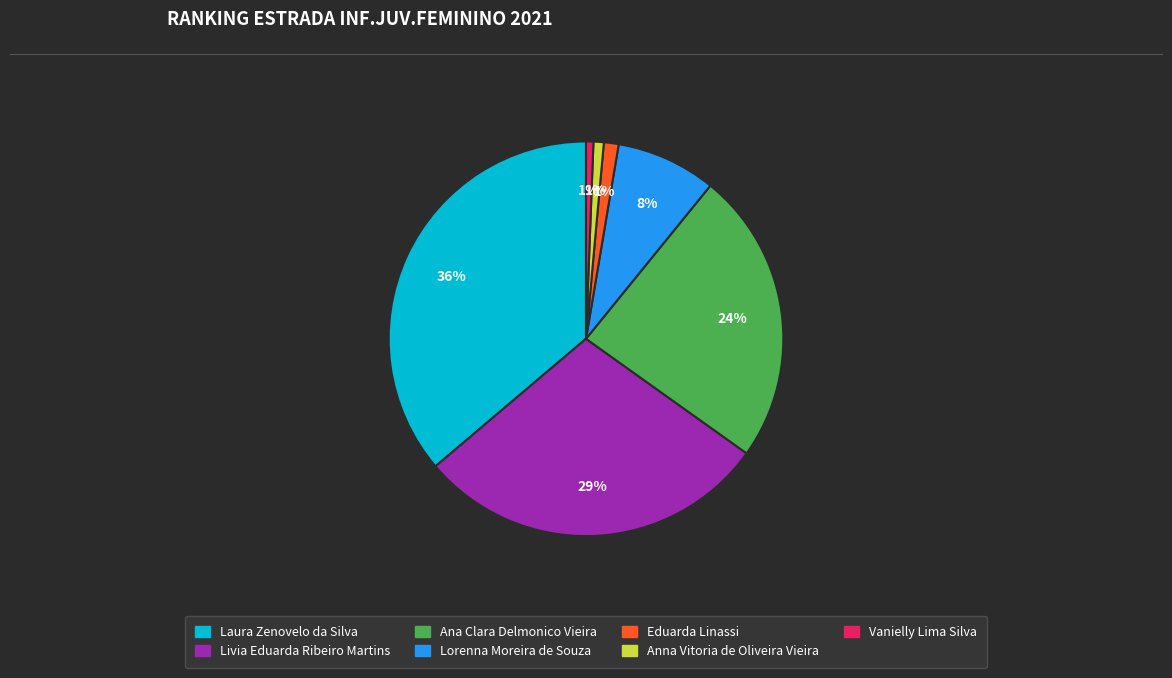

How many segments does this pie chart have?

7